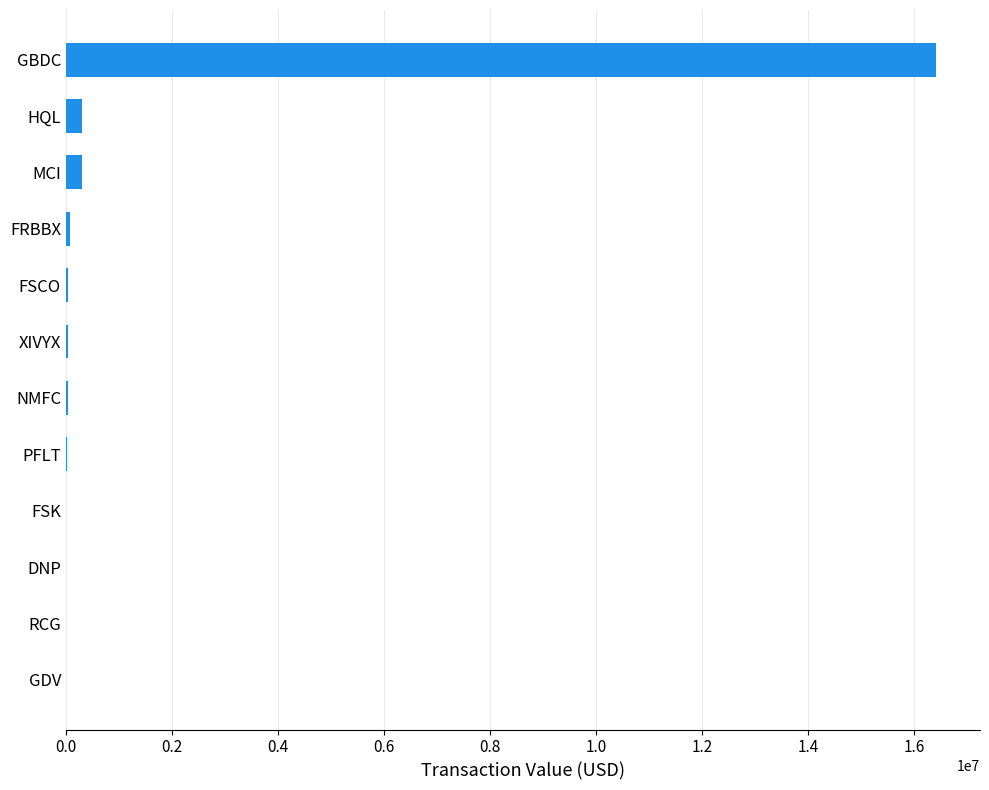

What is the greatest value displayed?

16427016